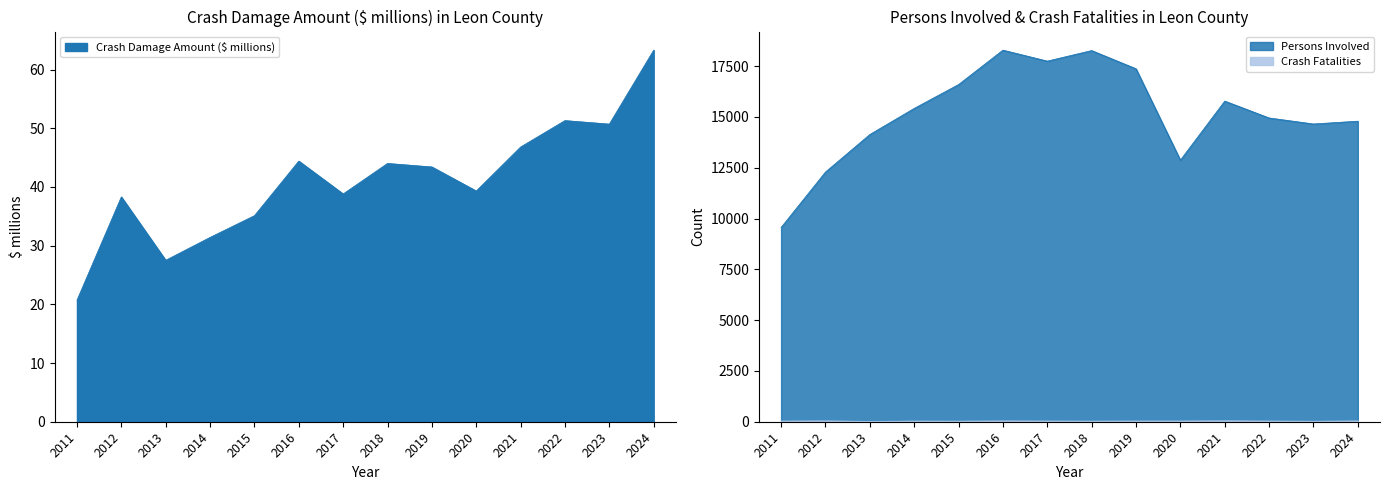

At which label is Persons Involved closest to 13923?

2013